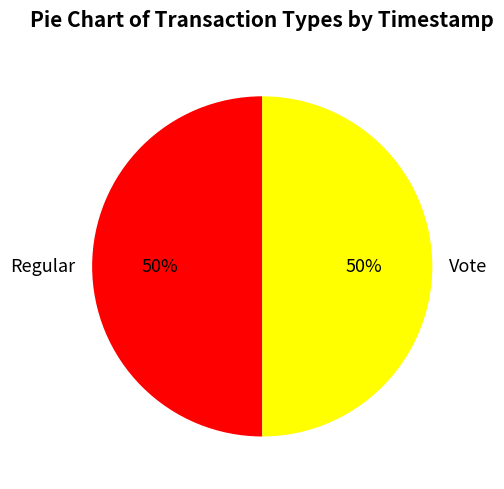

Is it true that Regular is 50% of the pie?

True